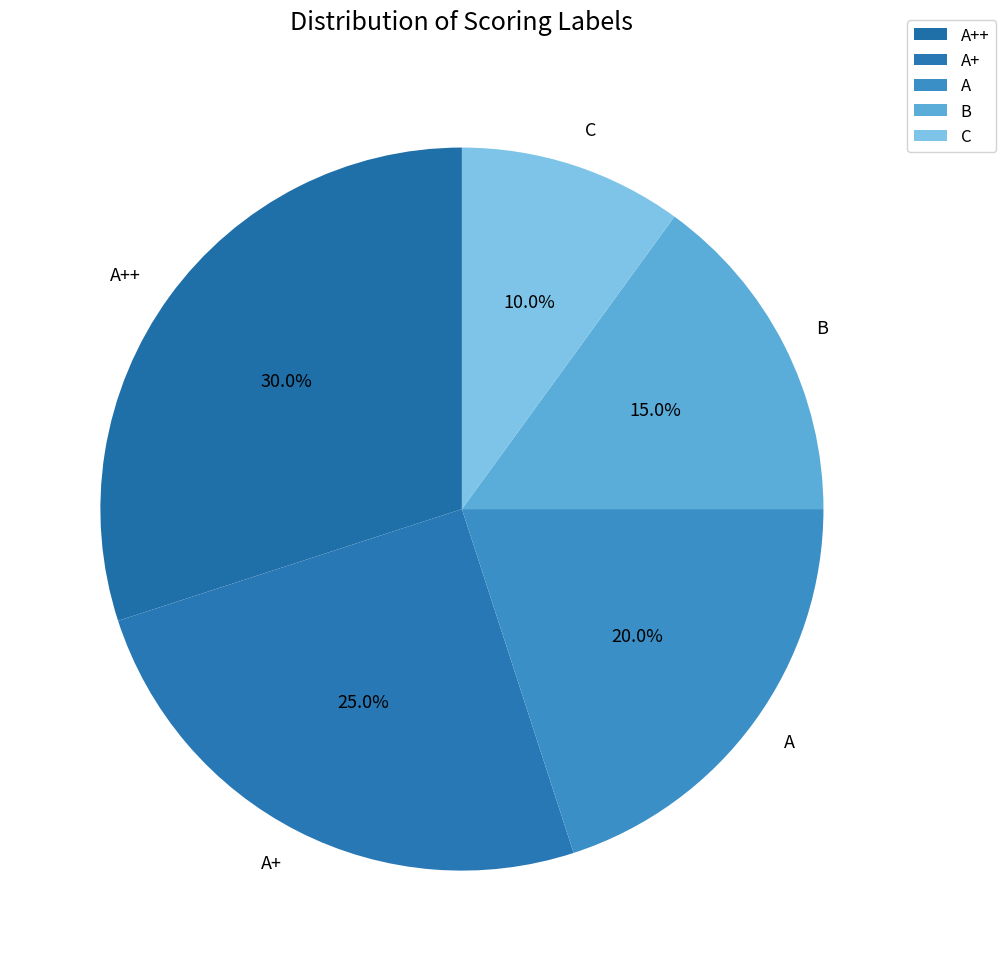

Which slice is the smallest?

C